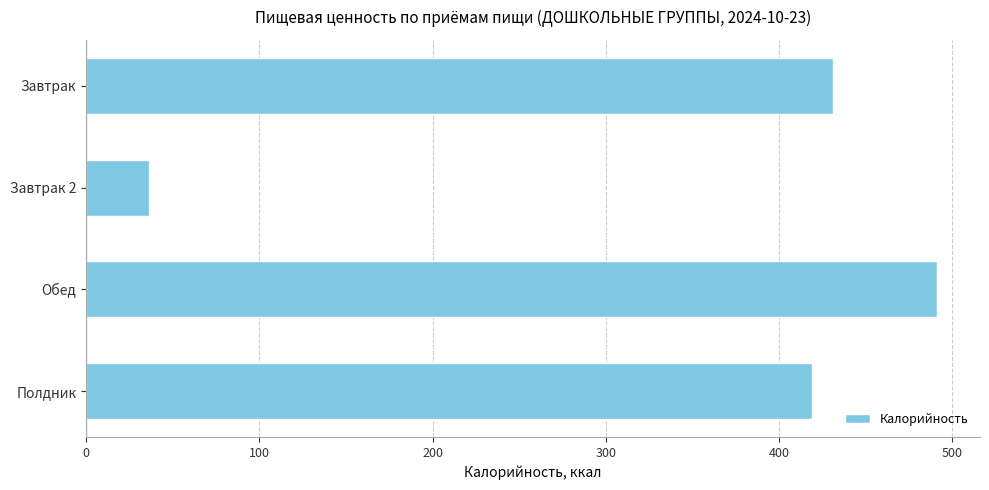

Reading top to bottom, what are all the values shown in this chart?

Завтрак=431.0	Завтрак 2=36.0	Обед=491.5	Полдник=419.0